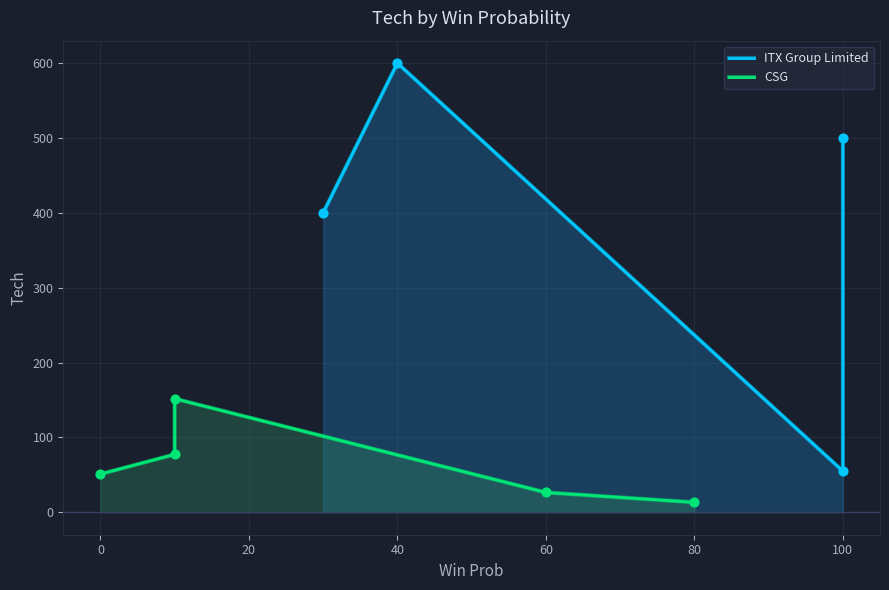

What is the change in value from 0 to 20?

+74.5